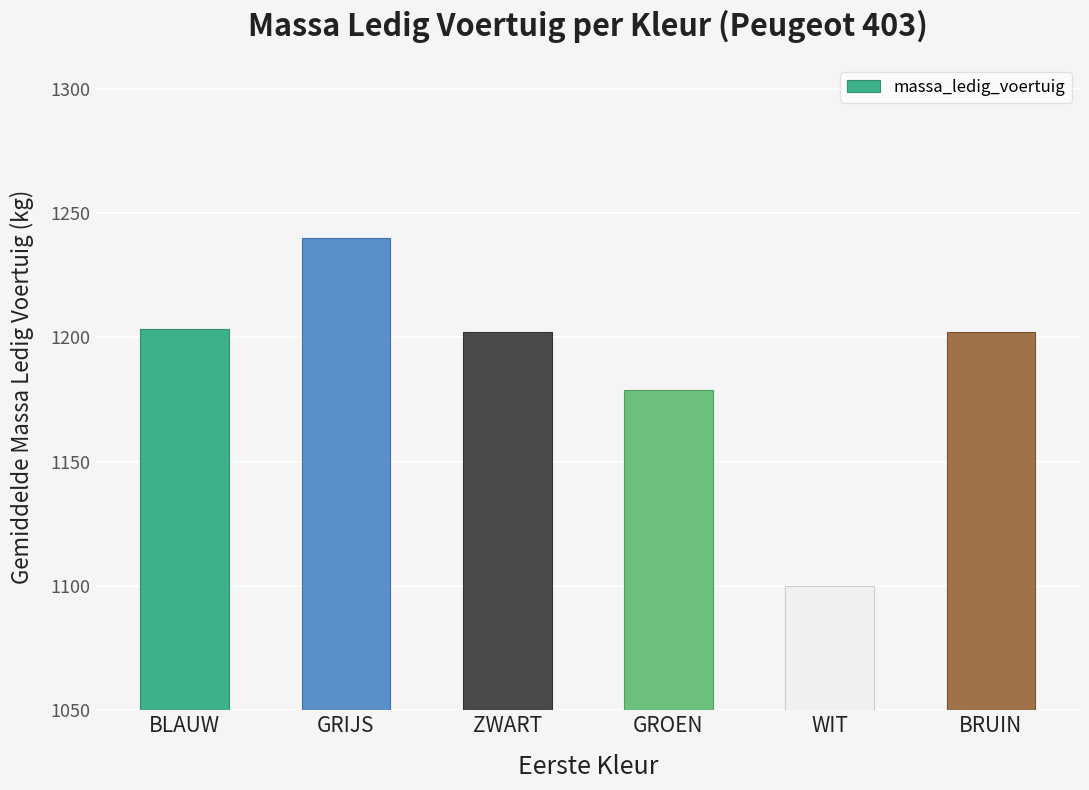

What is the difference between the values at WIT and BLAUW?

103.5